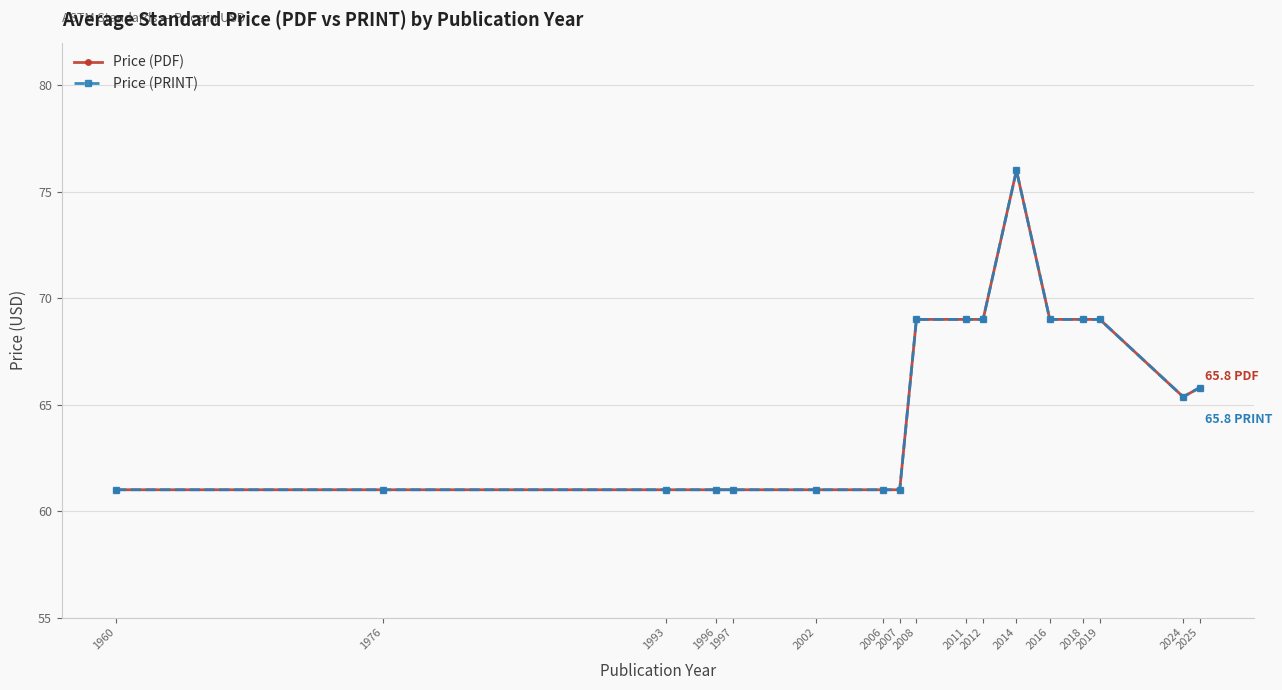

Does the chart have visible grid lines?

Yes